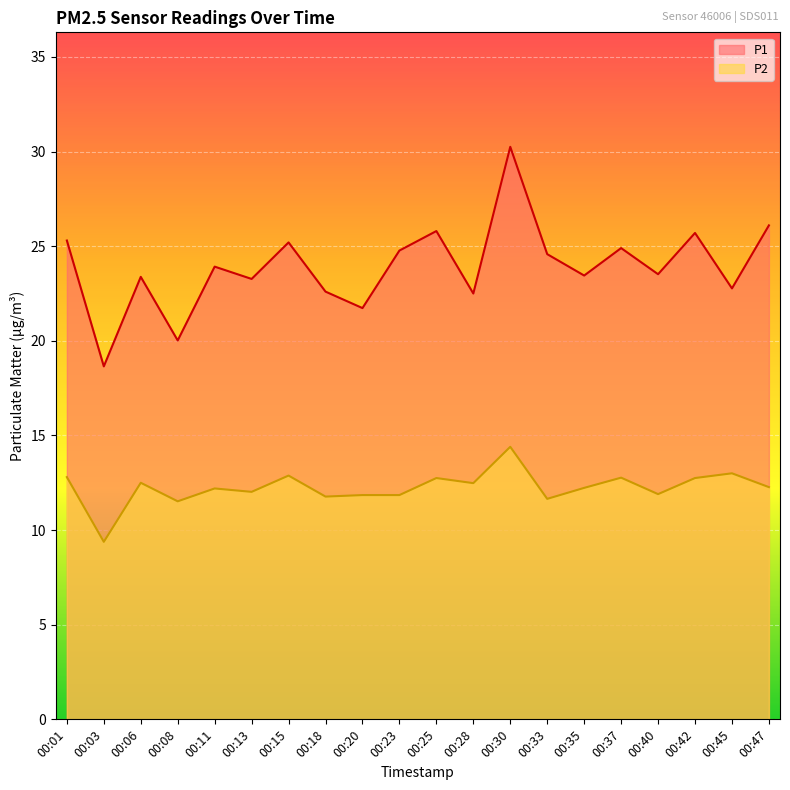

The value of P1 at 00:06 is 23.4. True or false?

True